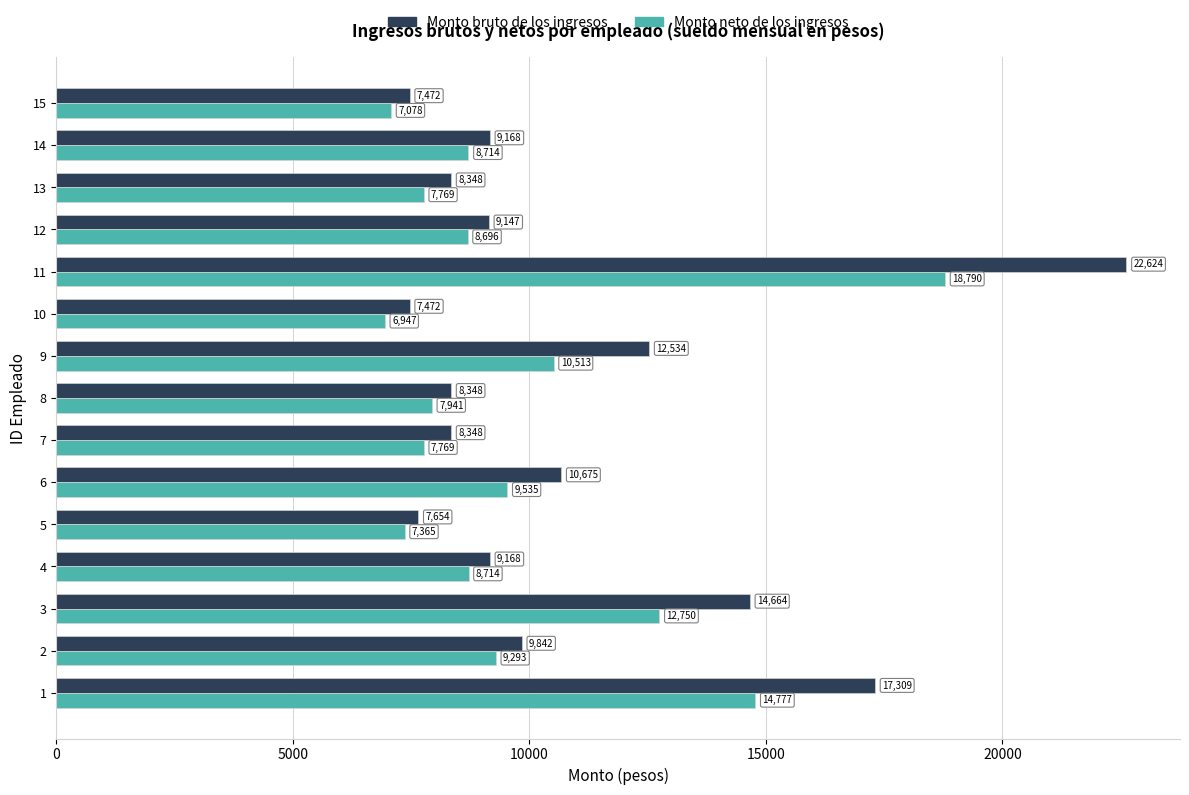

List the series in order of their peak value, lowest first.

Monto neto de los ingresos, Monto bruto de los ingresos